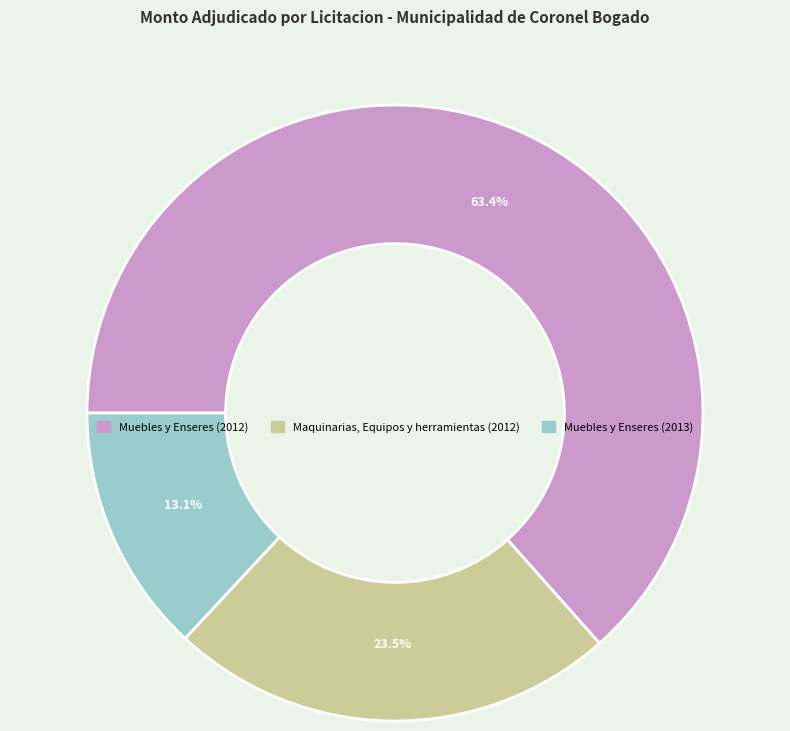

Is there any slice that represents more than half of the pie?

Yes